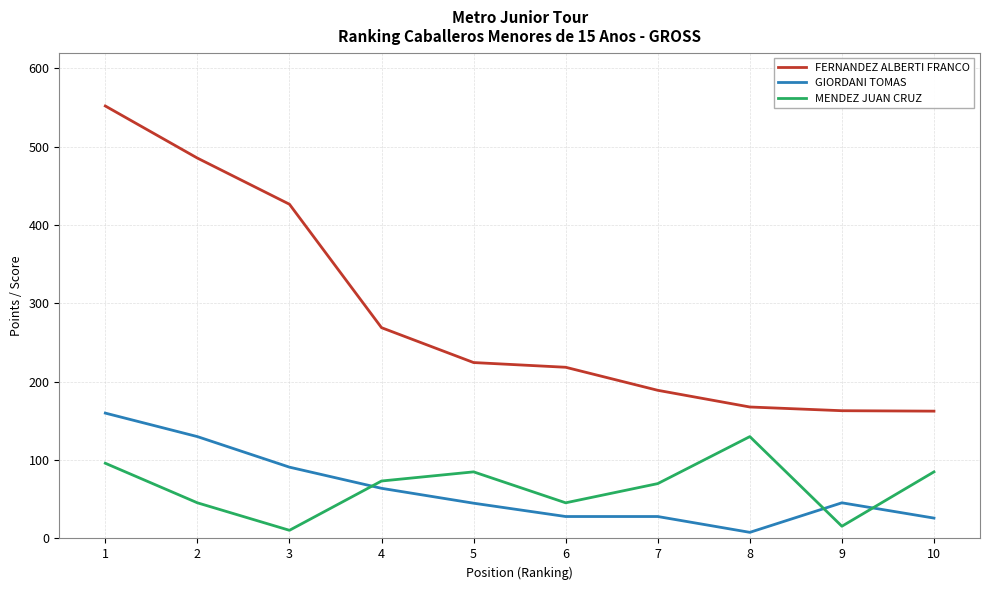

True or false: FERNANDEZ ALBERTI FRANCO has a value of 224.5 at 5.

True